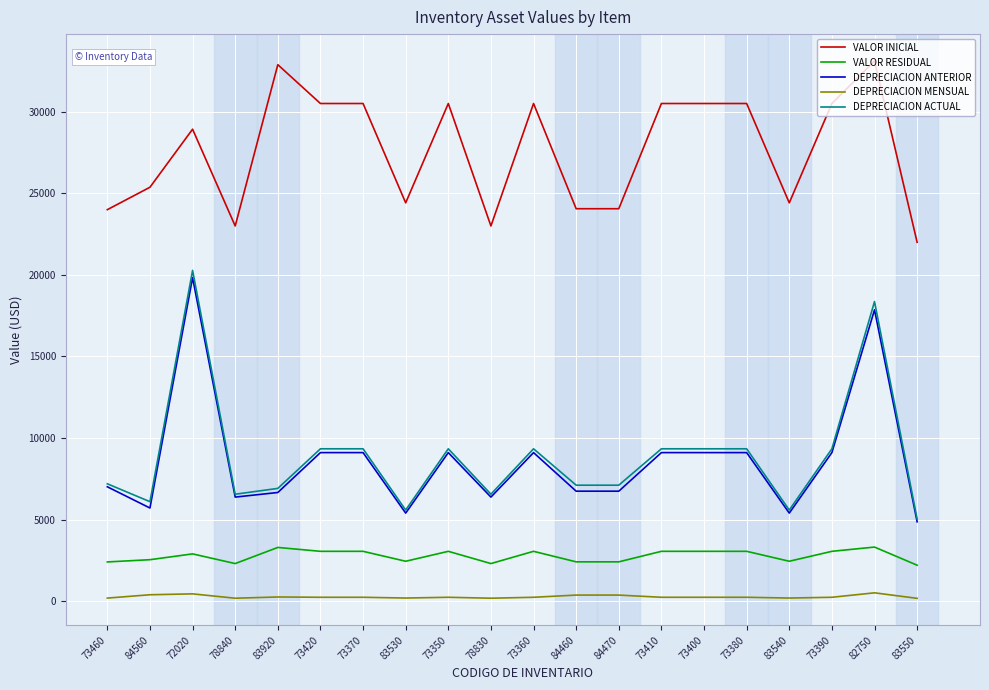

What are all the series names shown in the legend?

VALOR INICIAL, VALOR RESIDUAL, DEPRECIACION ANTERIOR, DEPRECIACION MENSUAL, DEPRECIACION ACTUAL